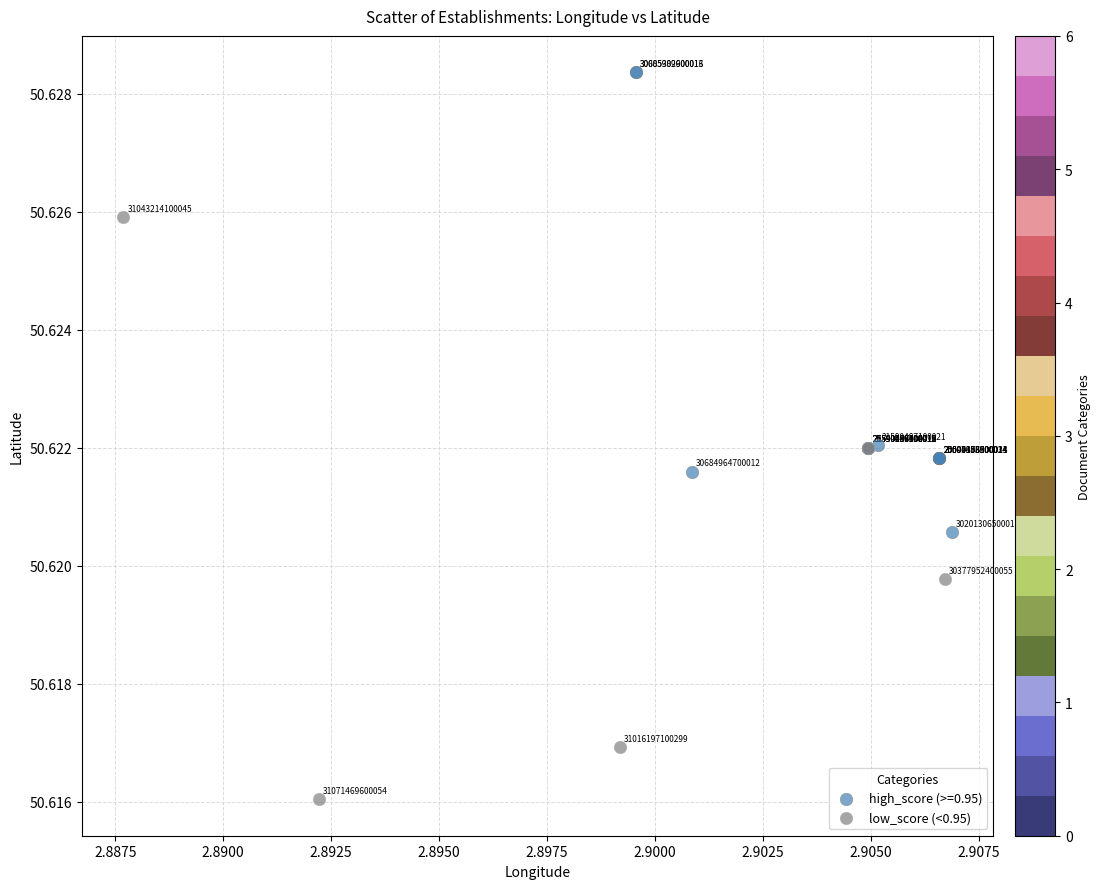

Which series reaches the maximum Y coordinate?

high_score (>=0.95)